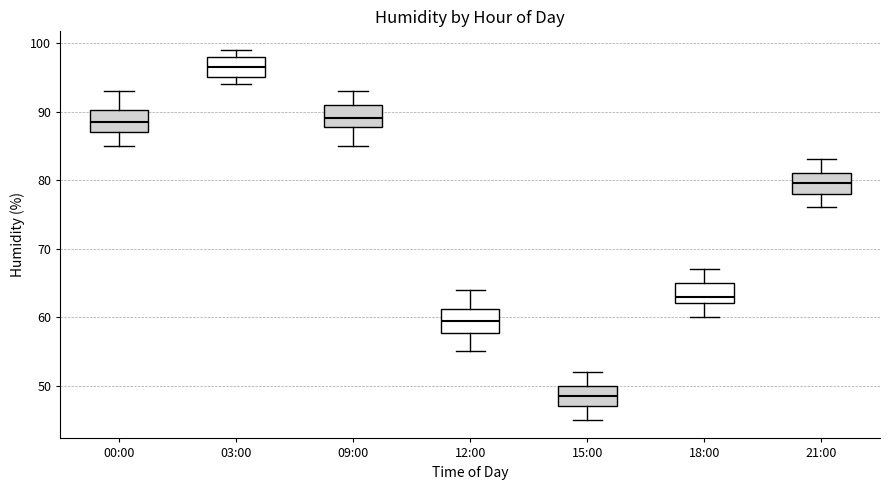

Which box has the lowest median line?

15:00